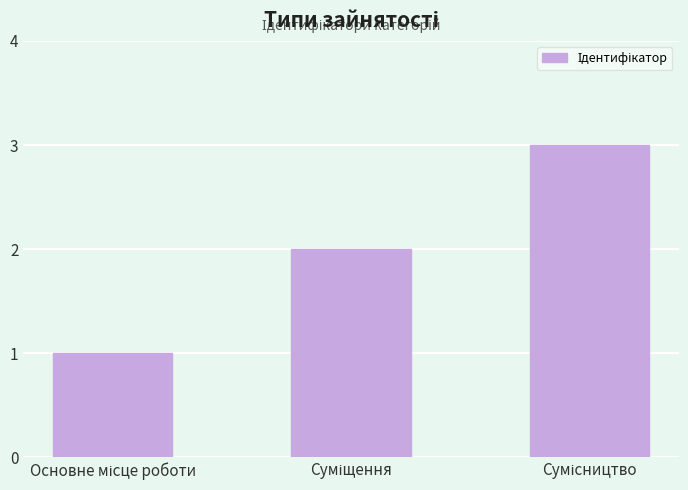

What is the greatest value displayed?

3